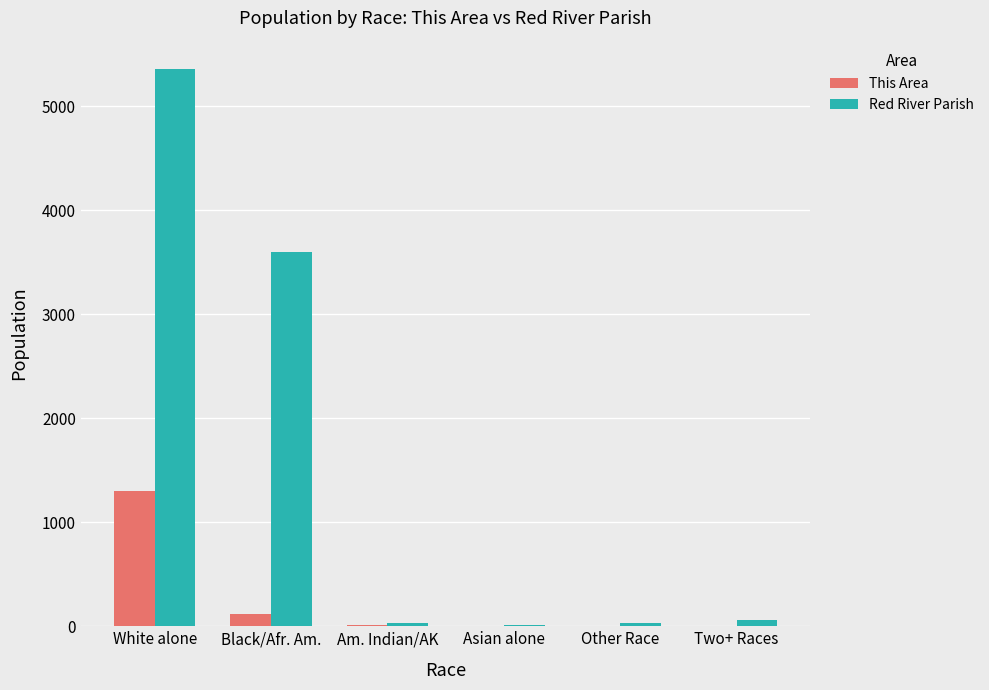

Which category has the highest value in the This Area series?

White alone